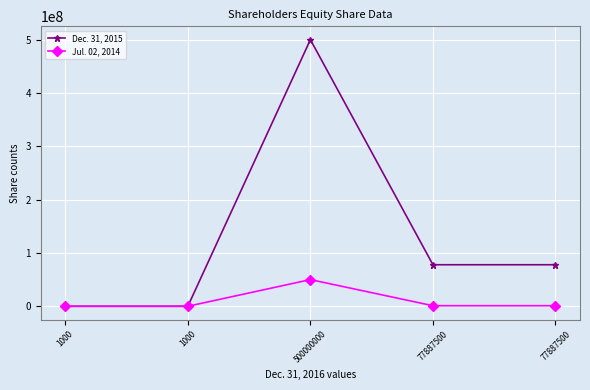

What is the label of the 4th point from the left?

77887500